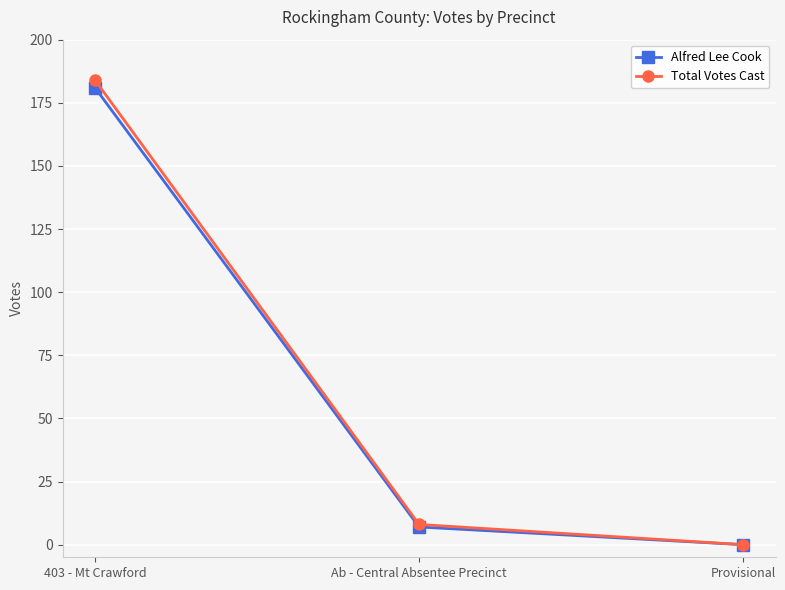

What is the label of the 1st point from the right?

Provisional